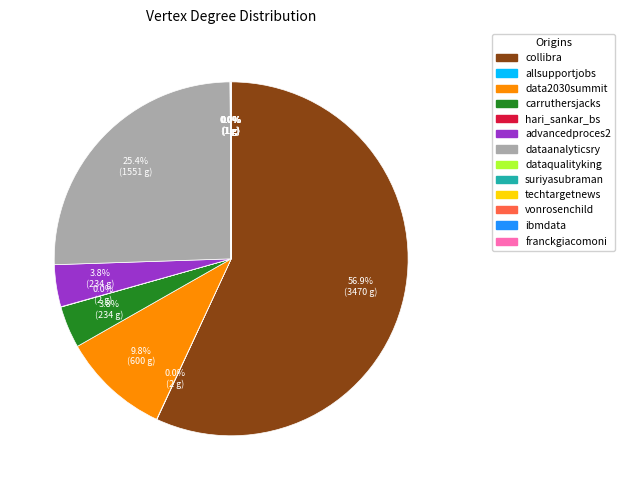

Is it true that carruthersjacks is 4% of the pie?

True